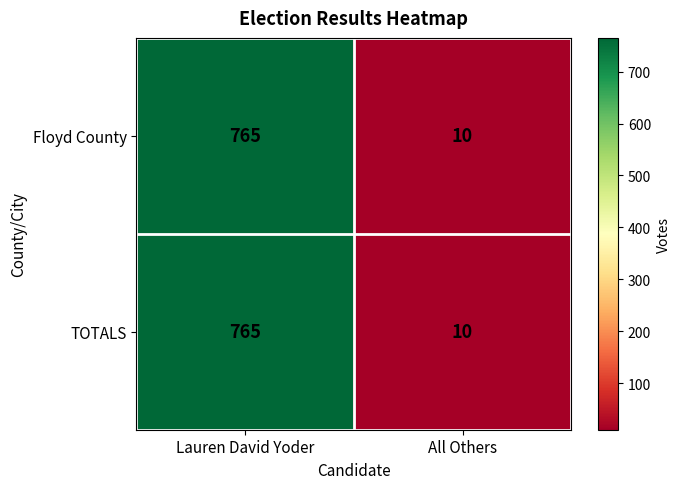

At which category does the chart reach its peak across all series?

Lauren David Yoder